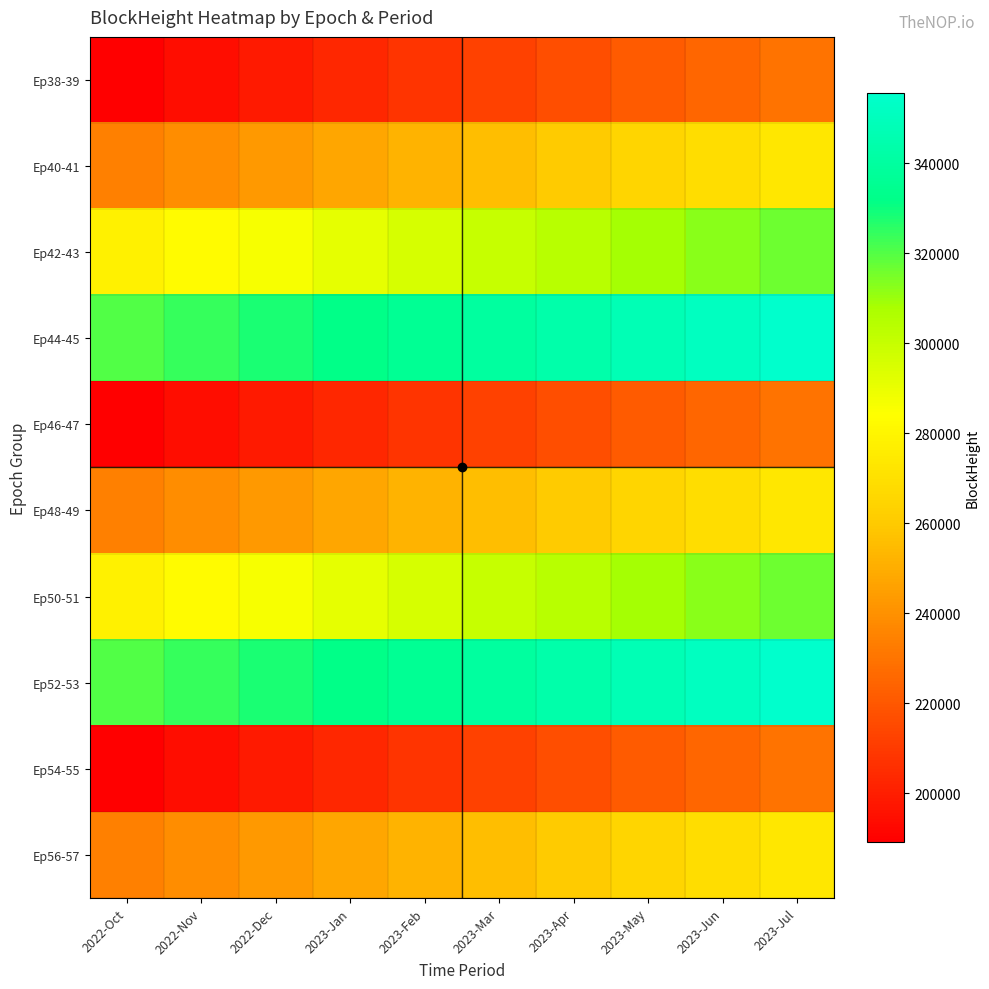

At 2023-Mar, list the series in order from smallest to largest.

Ep38-39, Ep46-47, Ep54-55, Ep40-41, Ep48-49, Ep56-57, Ep42-43, Ep50-51, Ep44-45, Ep52-53